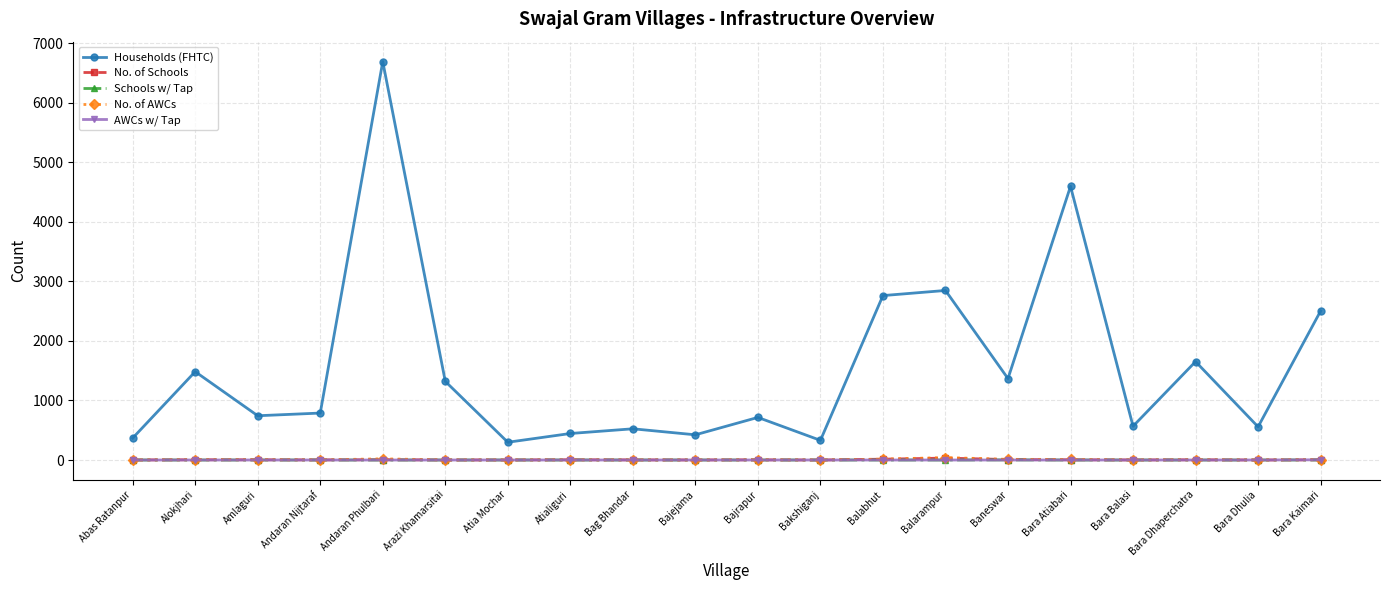

What is the label of the 1st point from the left?

Abas Ratanpur